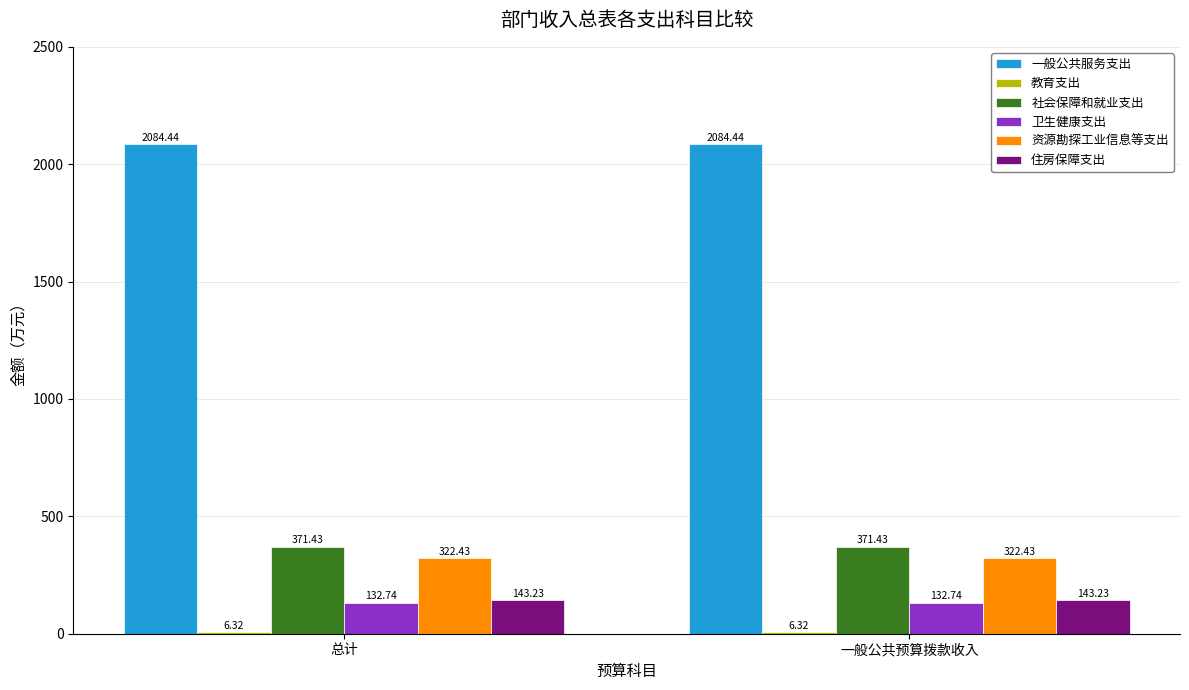

Which series has the largest total across all categories?

一般公共服务支出